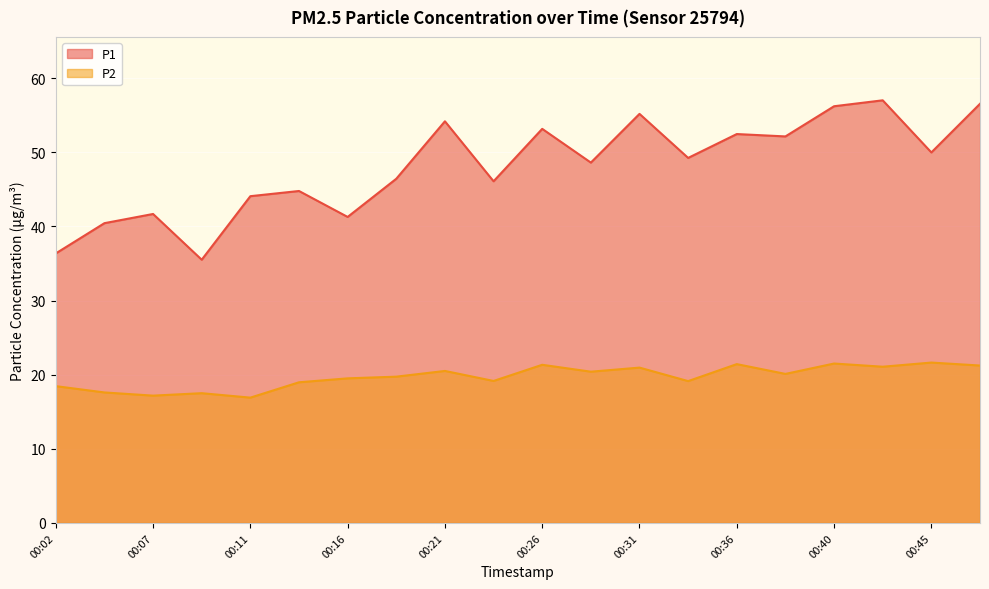

Which series has the widest spread of values?

P1